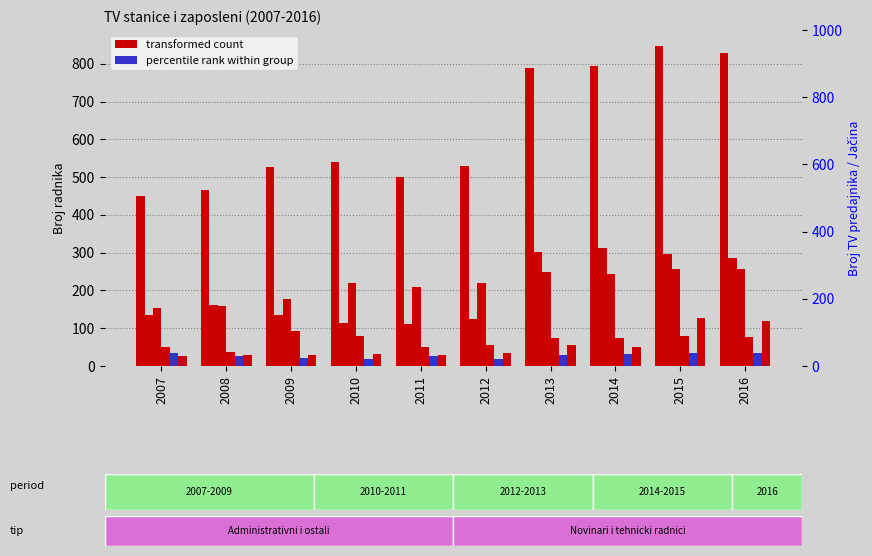

How many values in the Ukupan broj radnika series are below 541?

5